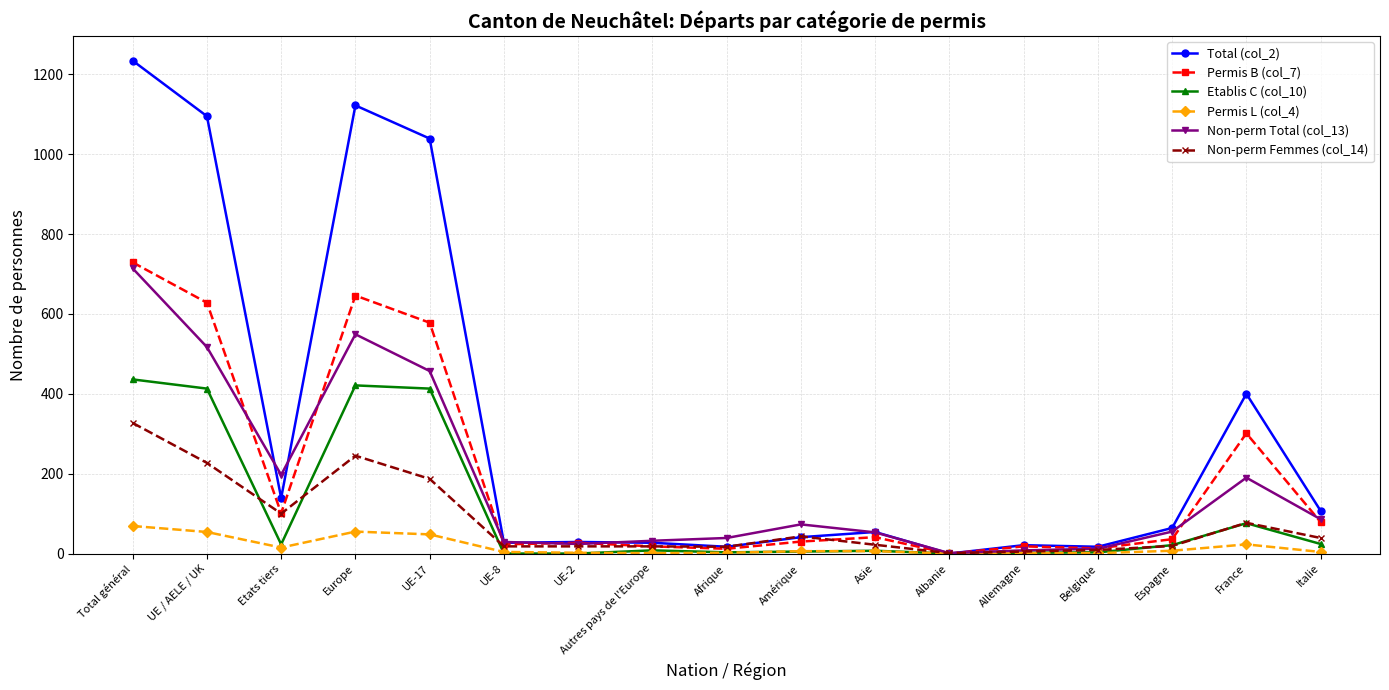

Is the value of Non-perm Total (col_13) at France greater than the value of Total (col_2) at Italie?

Yes